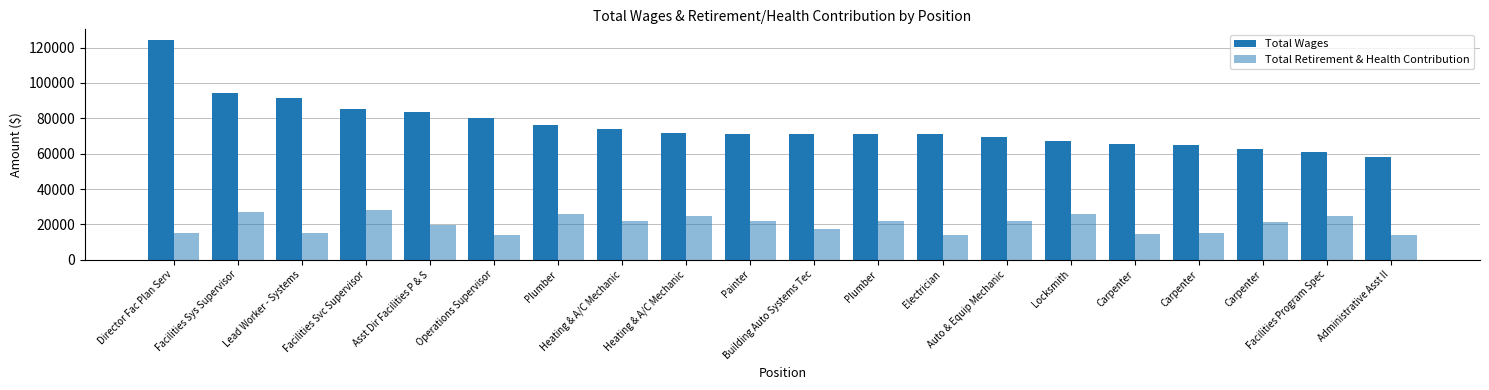

How many data points does each series have?

20